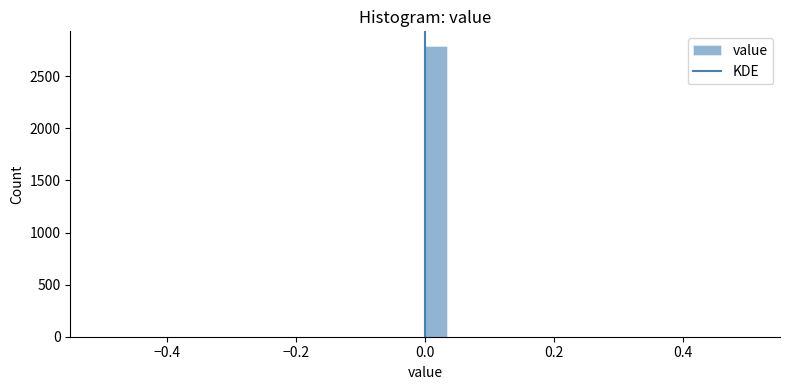

Around what value on the x-axis is the tallest bar? Give the approximate position of its centre, as read against the axis.

0.02